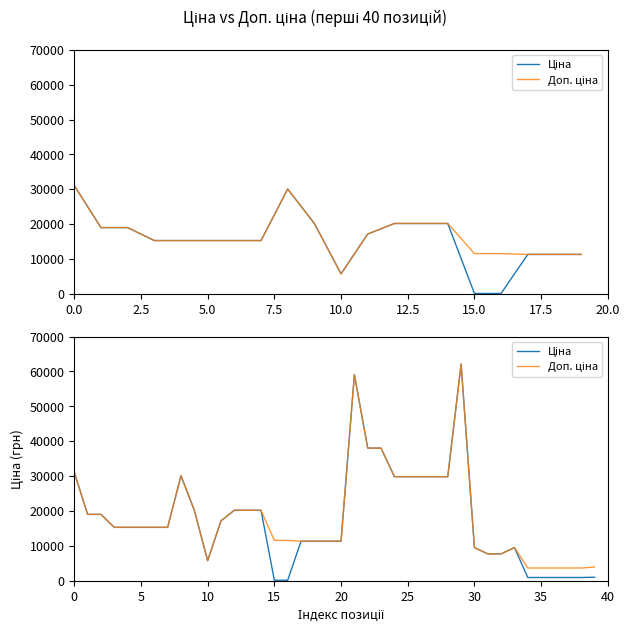

True or false: Доп. ціна has a value of 7680.9 at 31.

True